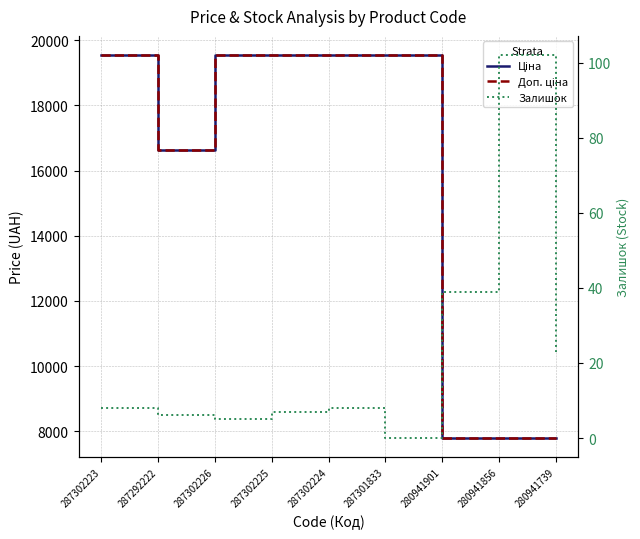

Is the value of Доп. ціна at 287302226 greater than the value of Залишок at 280941739?

Yes